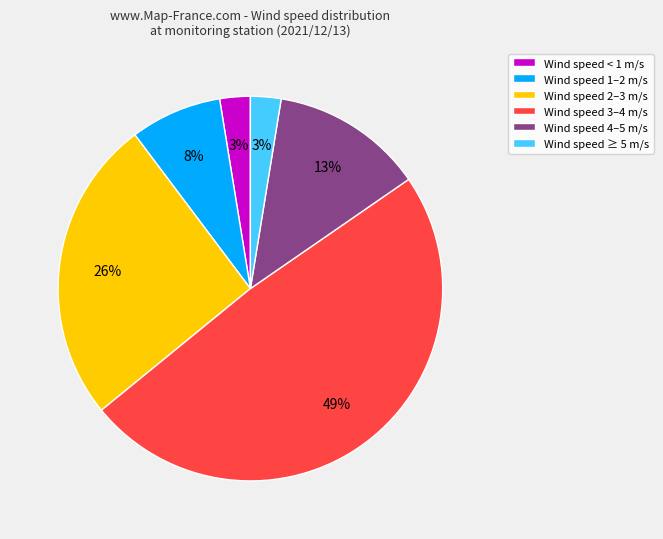

To the nearest percent, what is the difference between the Wind speed 2–3 m/s and Wind speed 4–5 m/s slice percentages?

13%